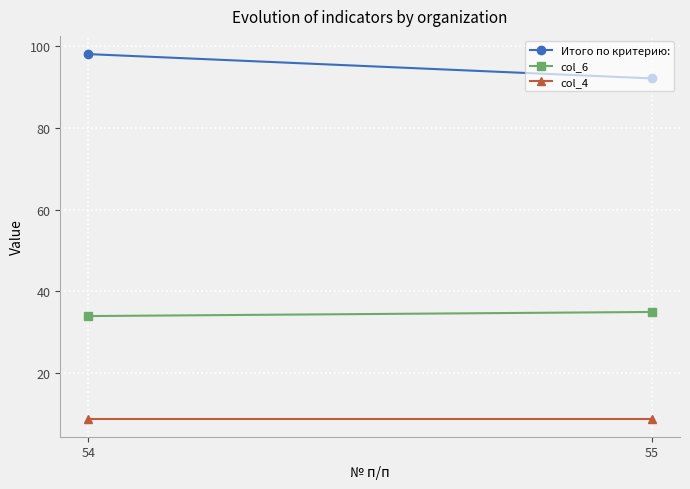

Is the value of col_4 at 54 greater than the value of col_6 at 55?

No